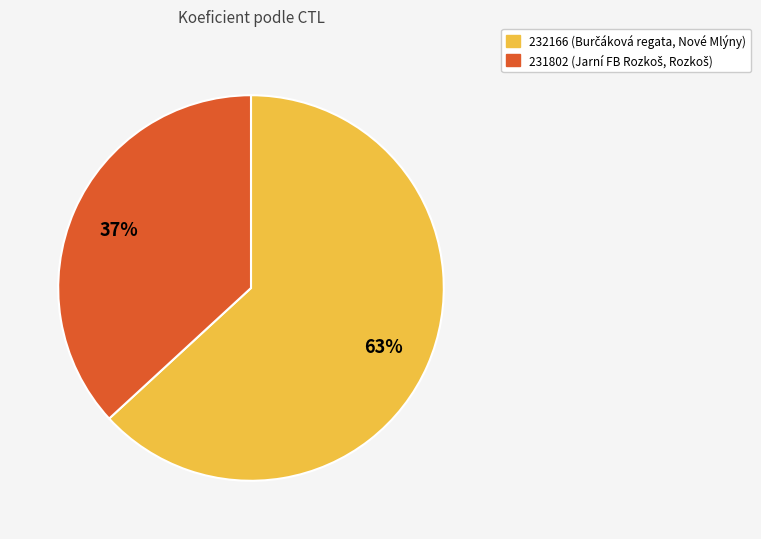

Between 232166 and 231802, which is larger?

232166